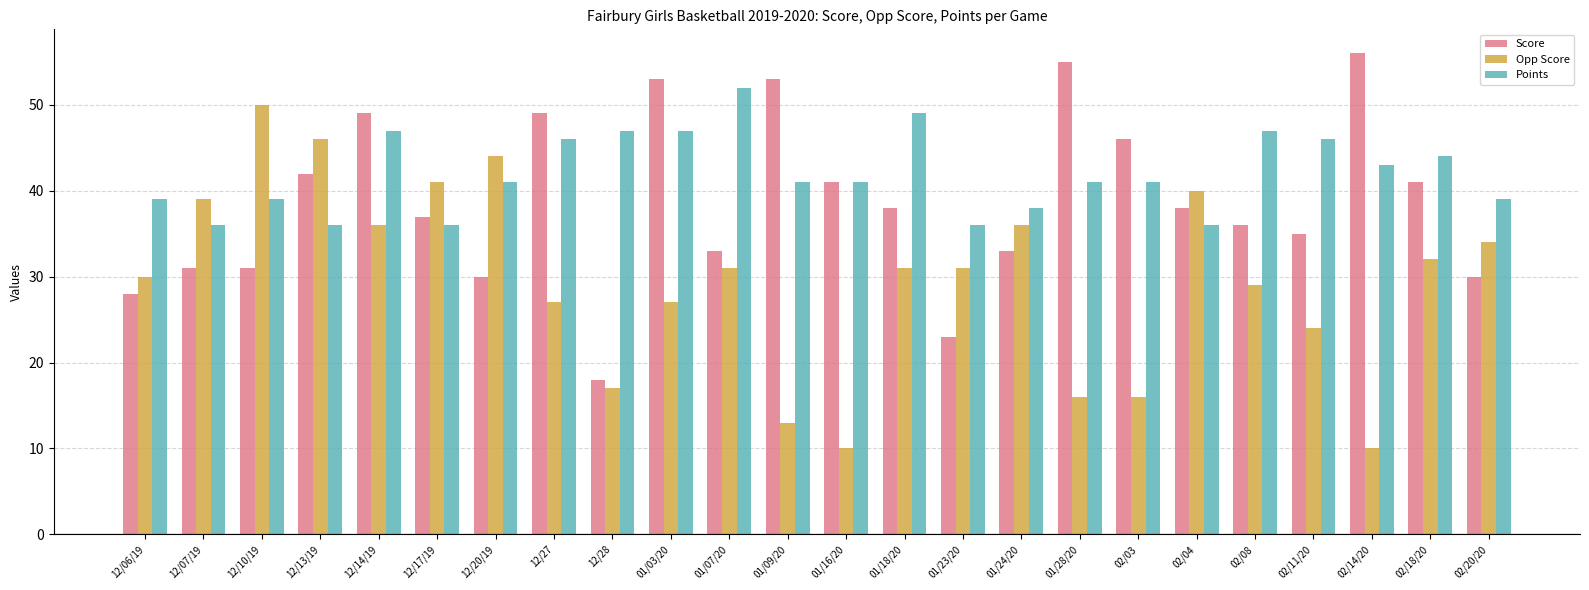

What is the label of the 19th bar from the left?

02/04